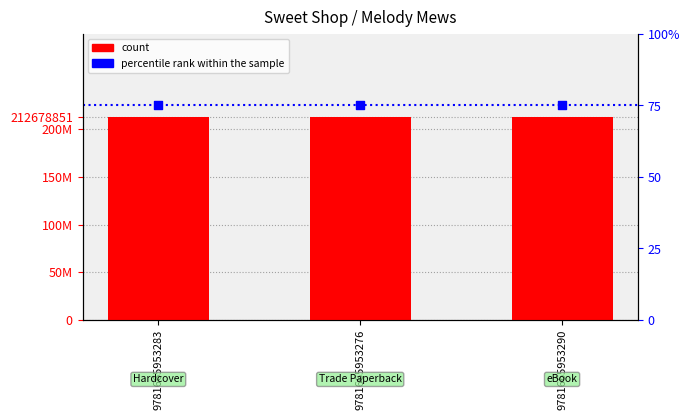

Which series contains the highest Y value?

count